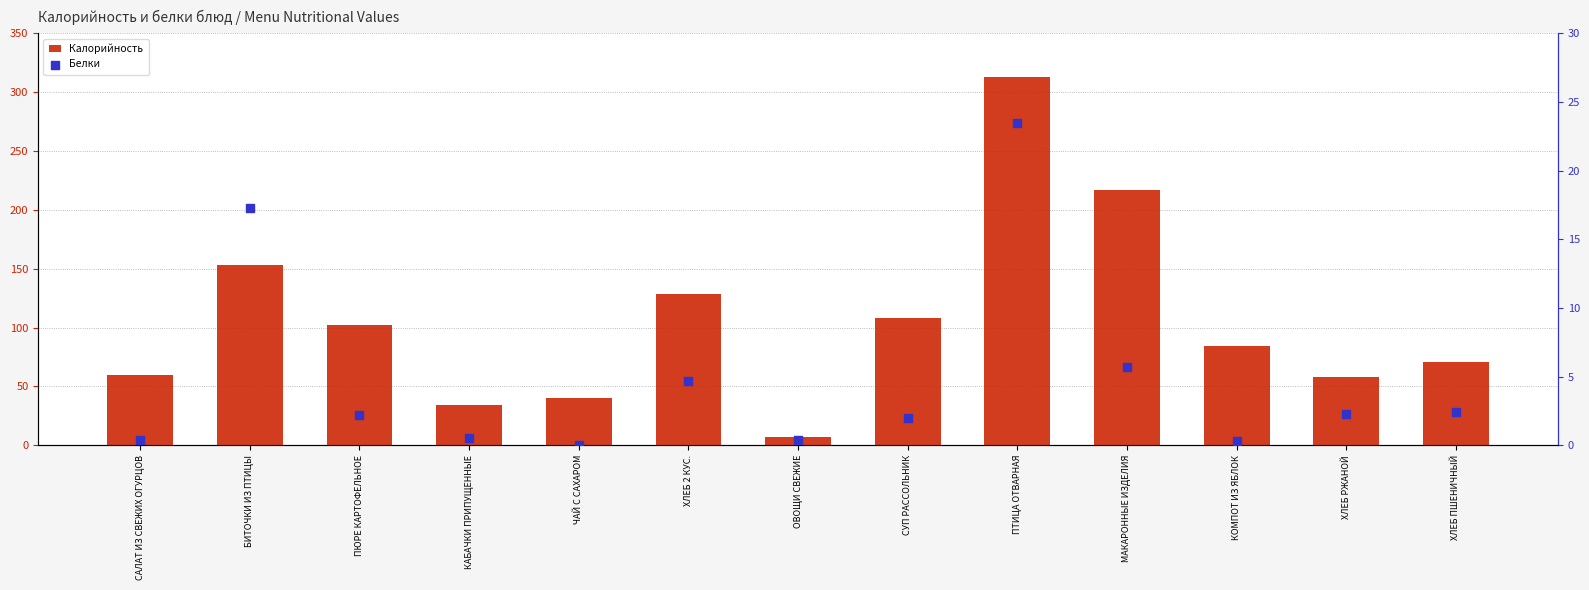

What are all the series names shown in the legend?

Калорийность, Белки